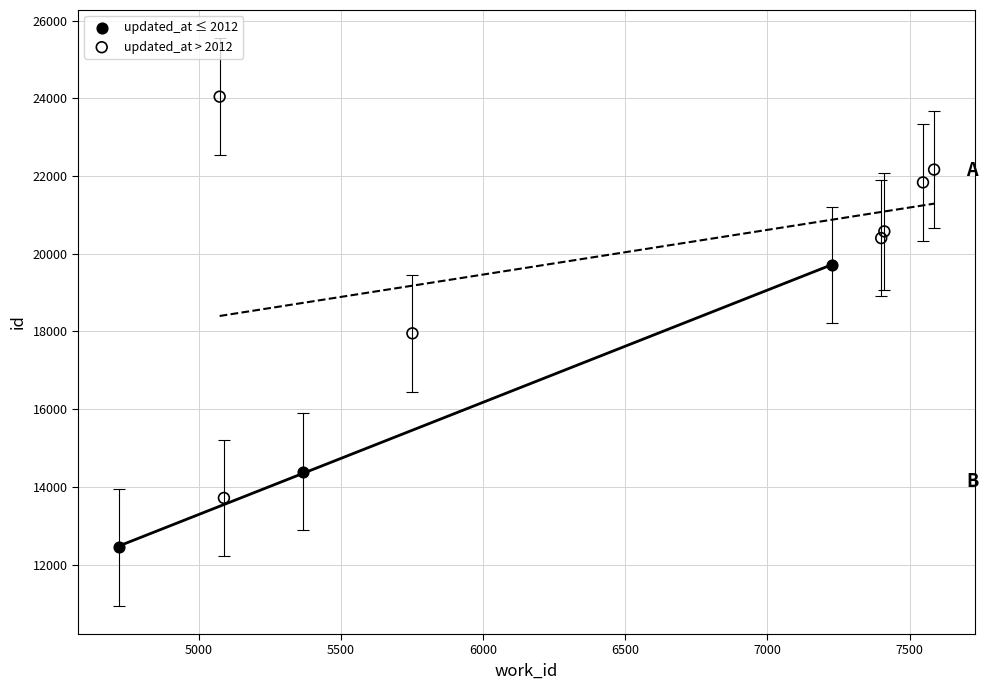

Which series reaches the minimum Y coordinate?

updated_at ≤ 2012